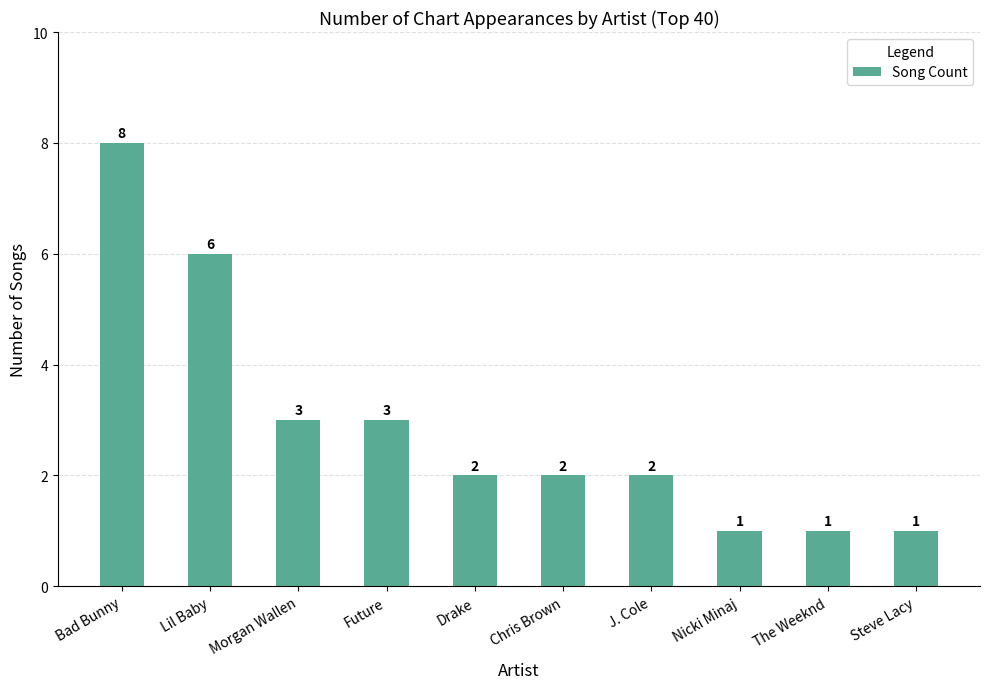

What position from the right is The Weeknd?

2